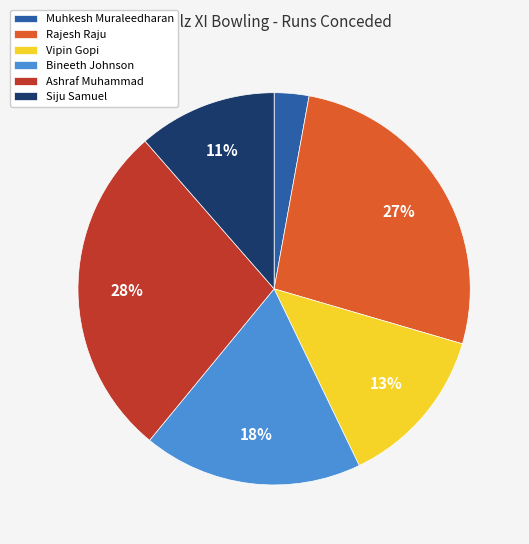

Rank the categories by value from lowest to highest.

Muhkesh Muraleedharan, Siju Samuel, Vipin Gopi, Bineeth Johnson, Rajesh Raju, Ashraf Muhammad